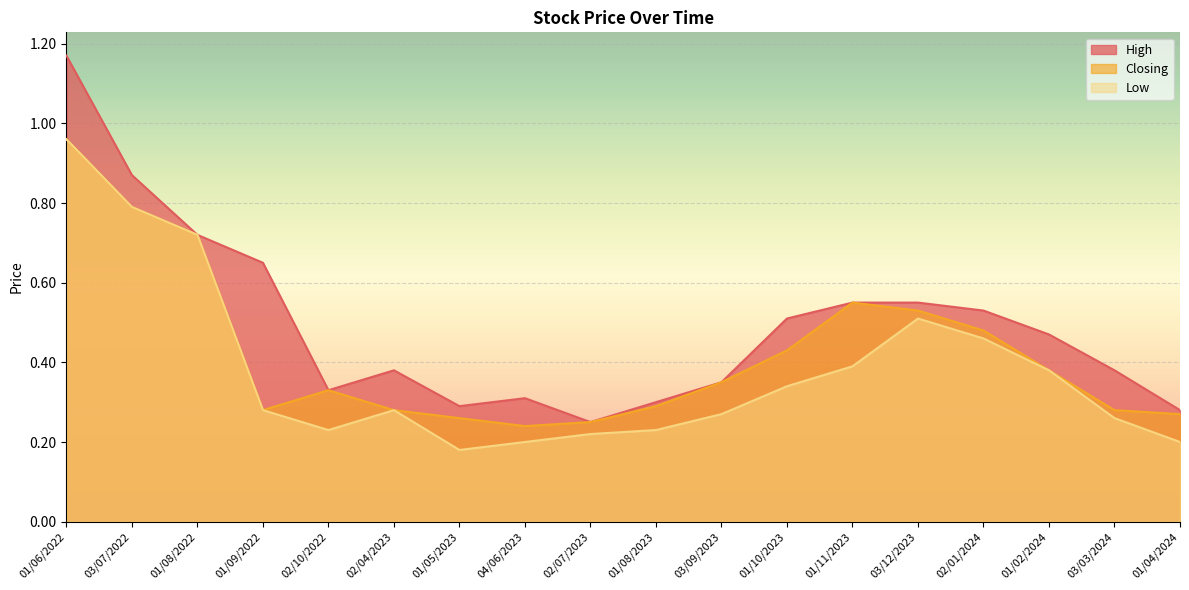

List the series in order of their overall mean, lowest first.

Low, Closing, High